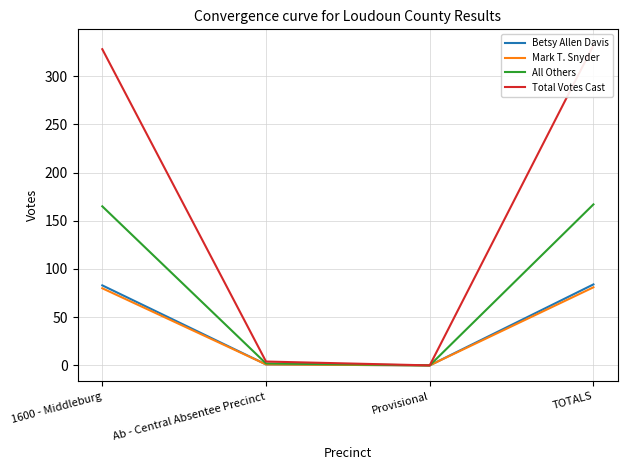

Reading left to right, extract all data points from this chart.

Betsy Allen Davis: 1600 - Middleburg=83	Ab - Central Absentee Precinct=1	Provisional=0	TOTALS=84
Mark T. Snyder: 1600 - Middleburg=80	Ab - Central Absentee Precinct=1	Provisional=0	TOTALS=81
All Others: 1600 - Middleburg=165	Ab - Central Absentee Precinct=2	Provisional=0	TOTALS=167
Total Votes Cast: 1600 - Middleburg=328	Ab - Central Absentee Precinct=4	Provisional=0	TOTALS=332